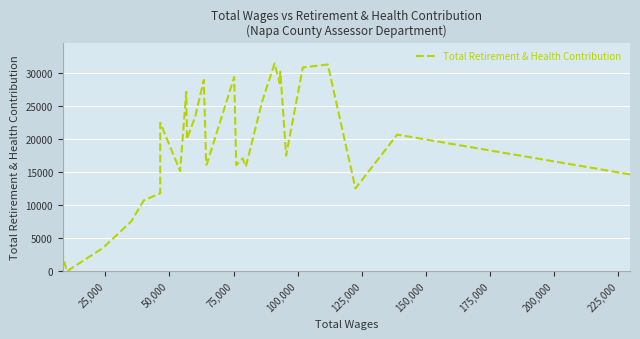

Does the chart display data point markers on the line(s)?

No